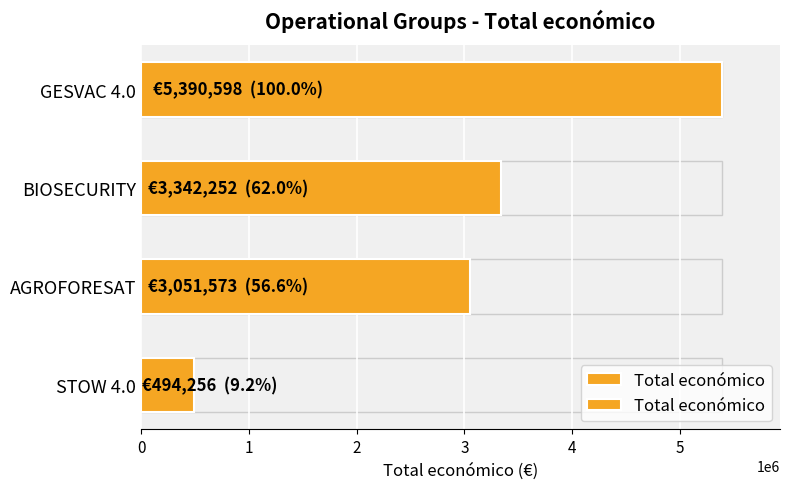

What is the difference between the values at GESVAC 4.0 and BIOSECURITY?

2048346